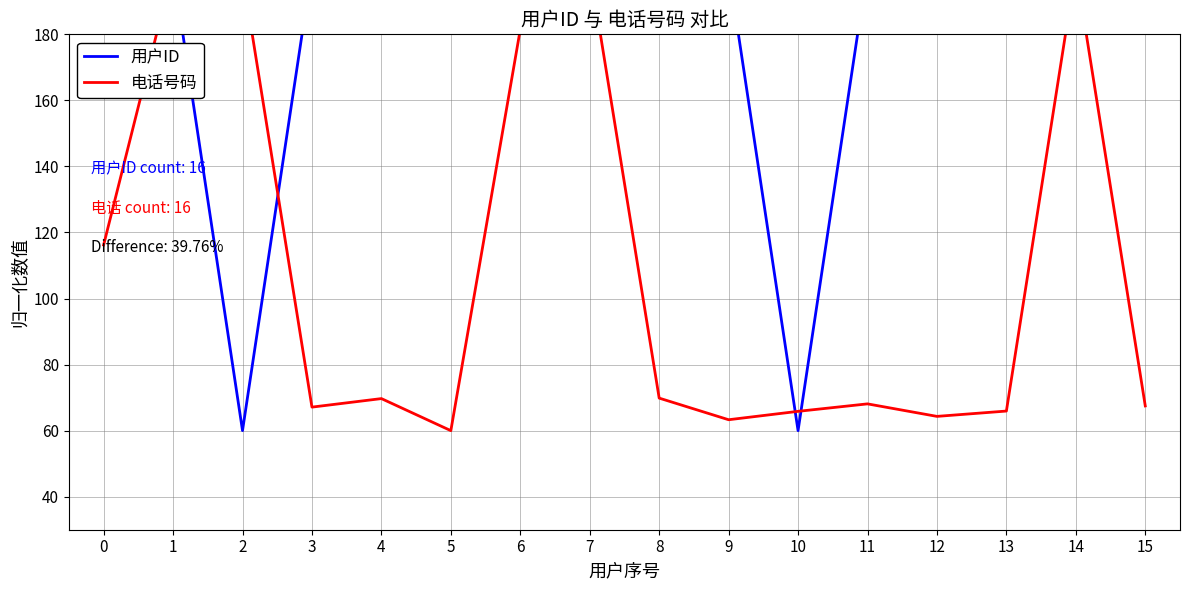

The value of 电话号码 at 12 is 19.1. True or false?

False